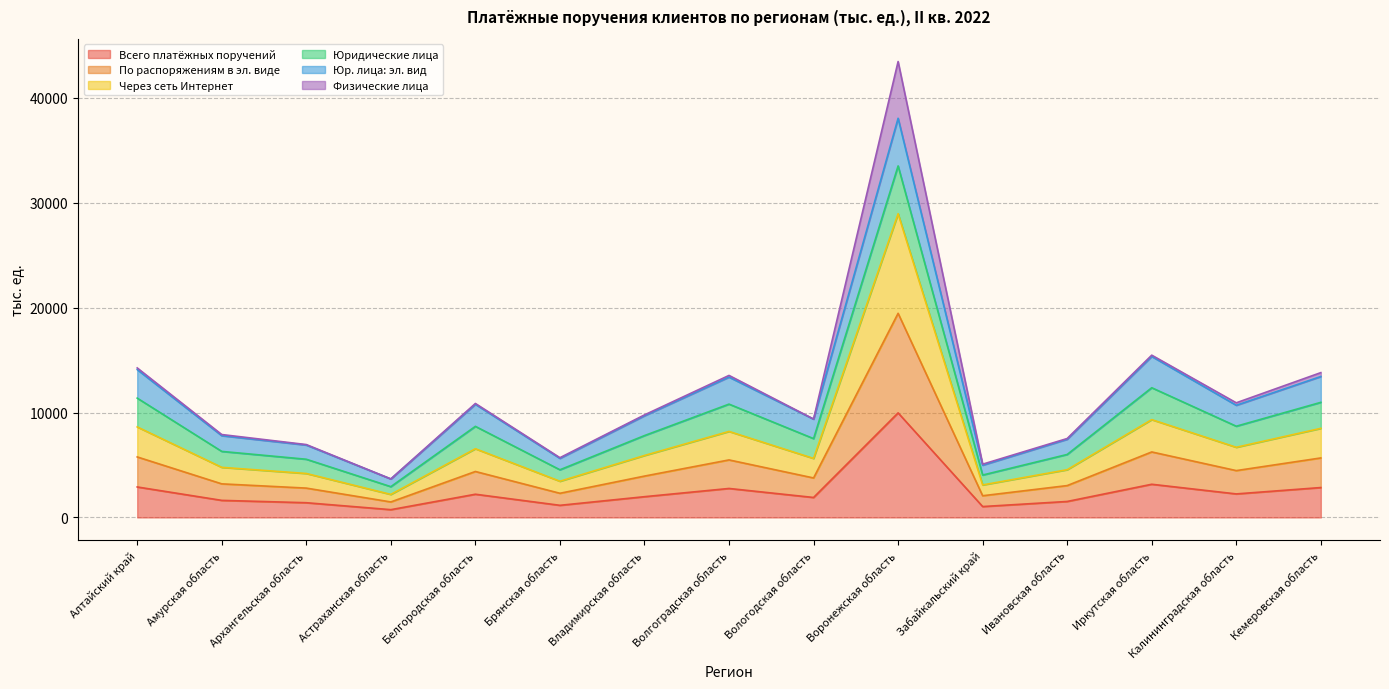

The value of По распоряжениям в эл. виде at Волгоградская область is 13163.1. True or false?

False